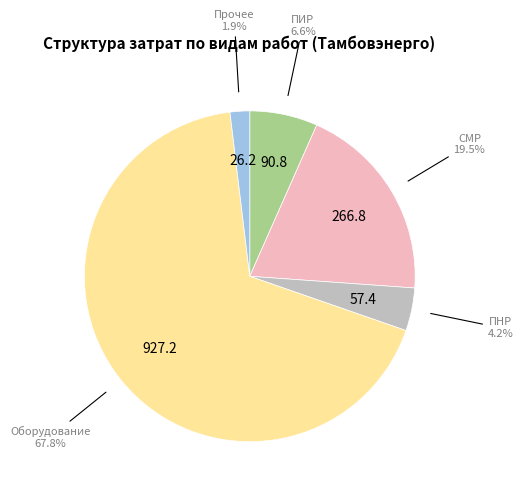

Which category has the biggest portion of the pie?

Оборудование